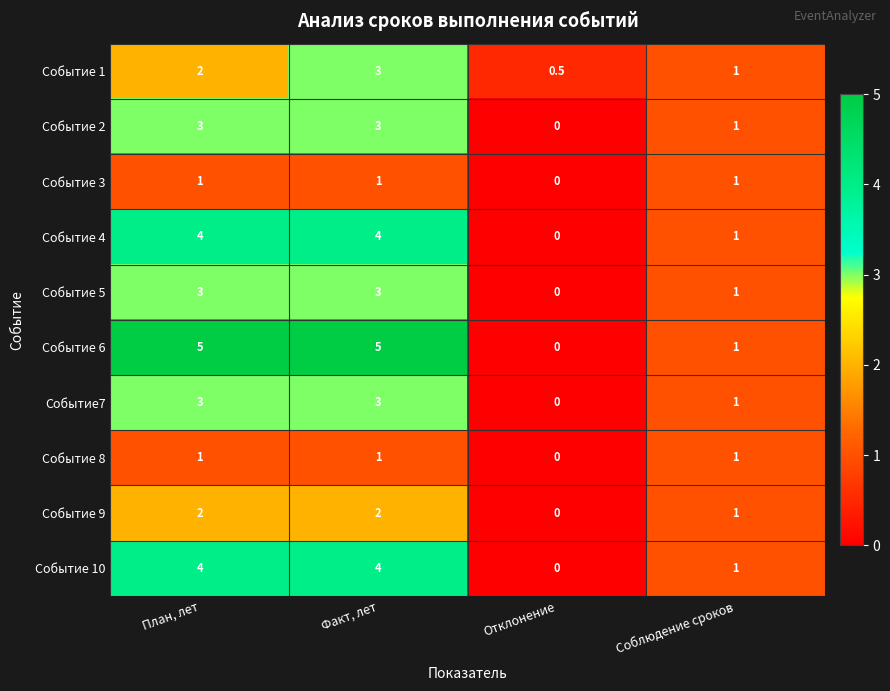

How many values in Событие 5 are above zero?

3